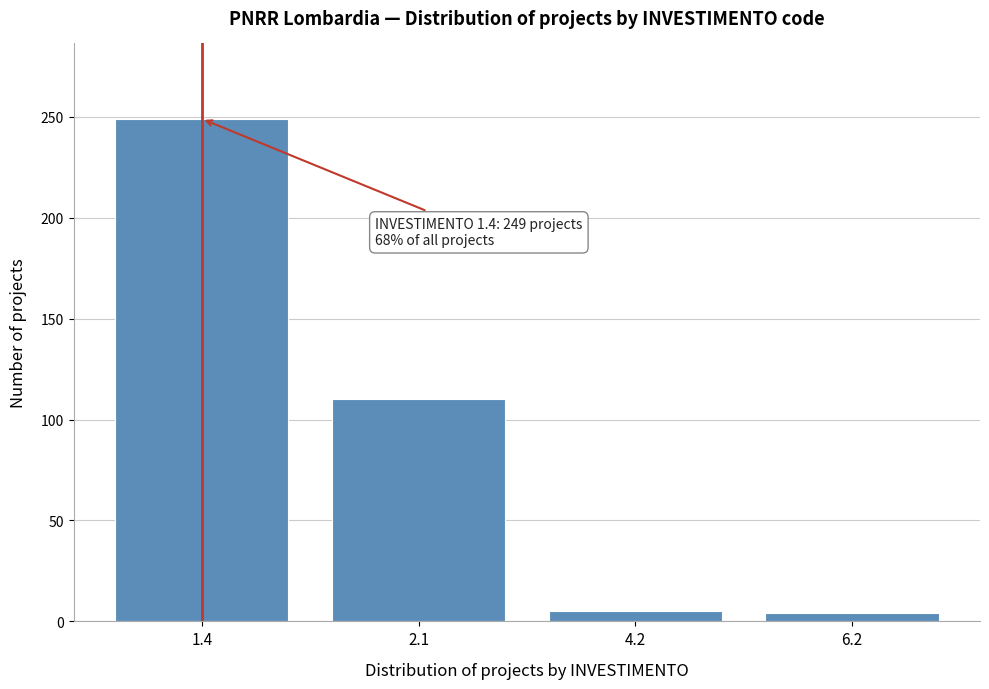

What is the sum of all values?

368